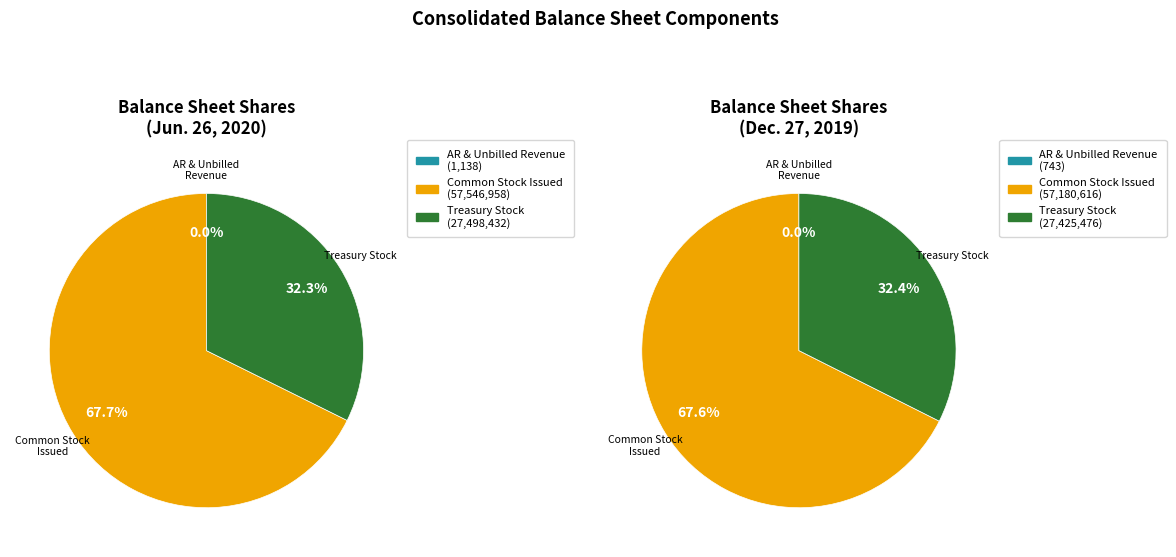

What is the majority slice?

Common stock, shares issued